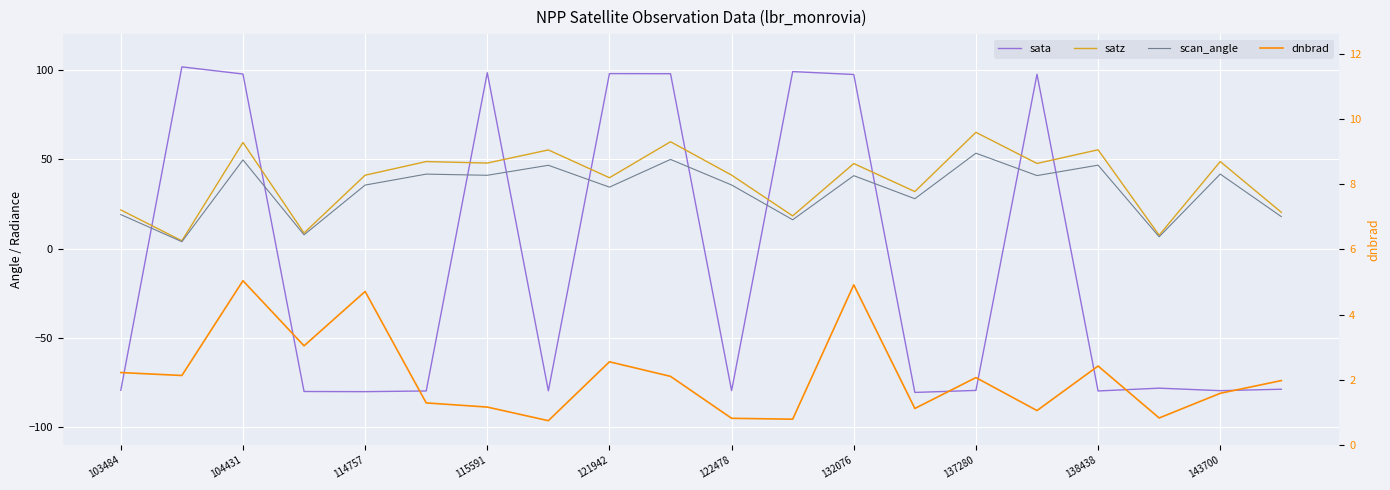

What is the spread (max minus min) of values at 143700?

128.2